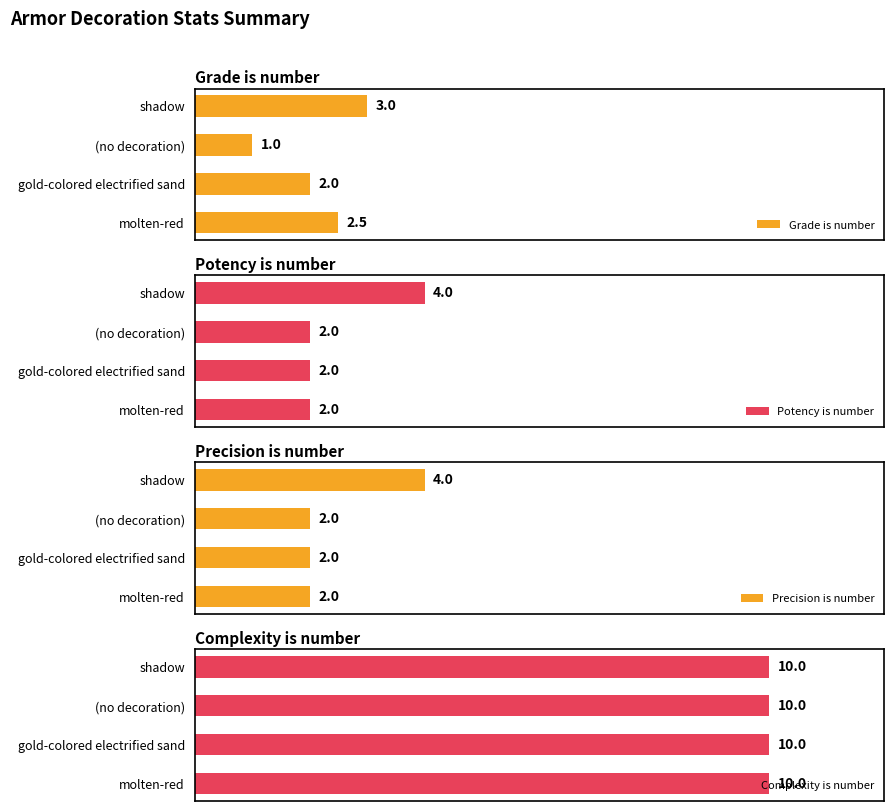

Where is Grade is number nearest to the value 2?

gold-colored electrified sand